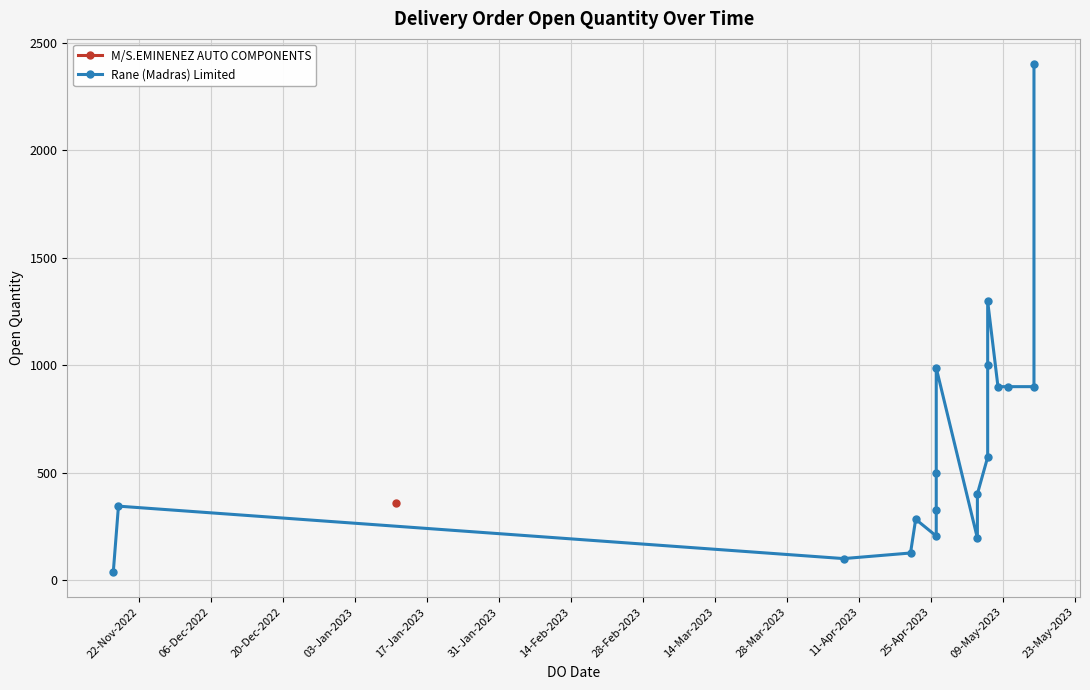

Count the number of categories in the chart.

18